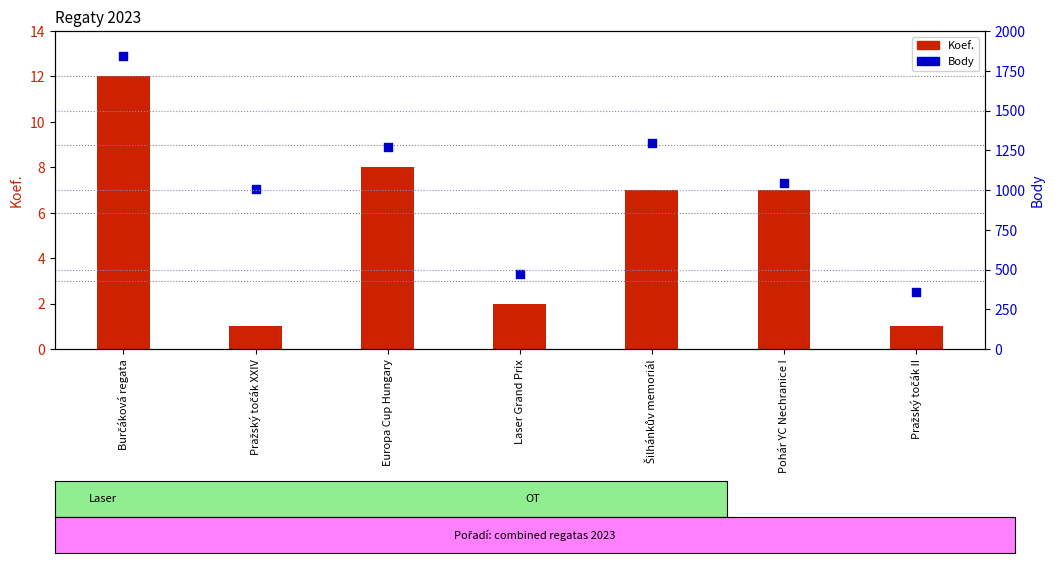

Is the value of Body at Europa Cup Hungary greater than the value of Koef. at Pražský točák II?

Yes